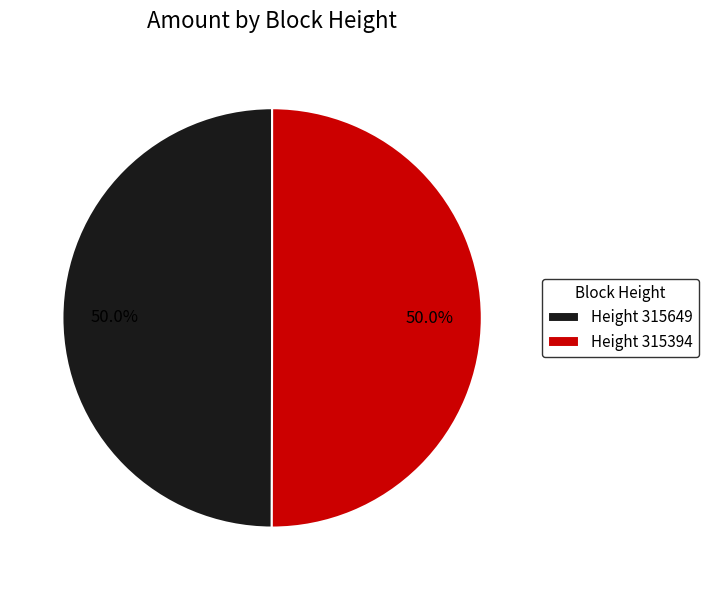

Do Height 315649 and Height 315394 together represent more than half of the pie?

Yes